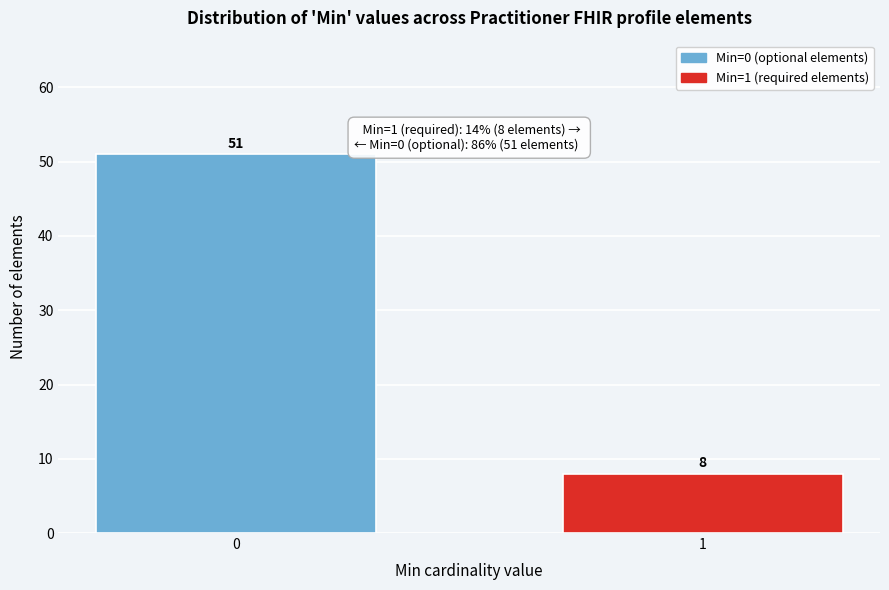

Reading left to right, list all the values displayed in this chart.

0=51	1=8